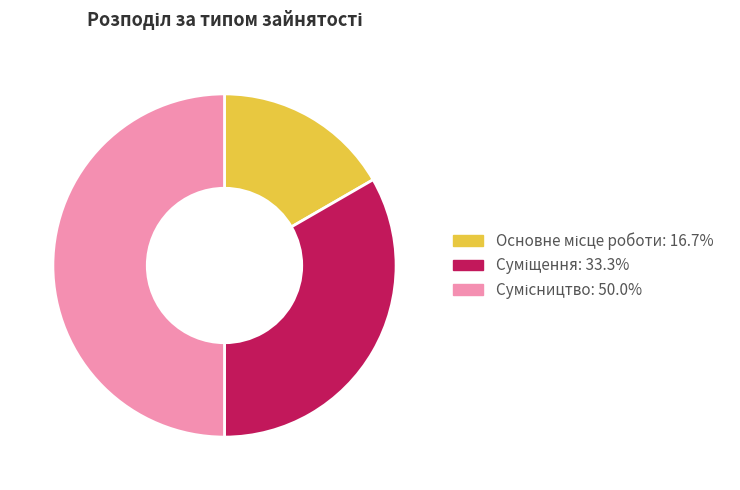

What percentage is the Сумісництво slice, to the nearest percent?

50%